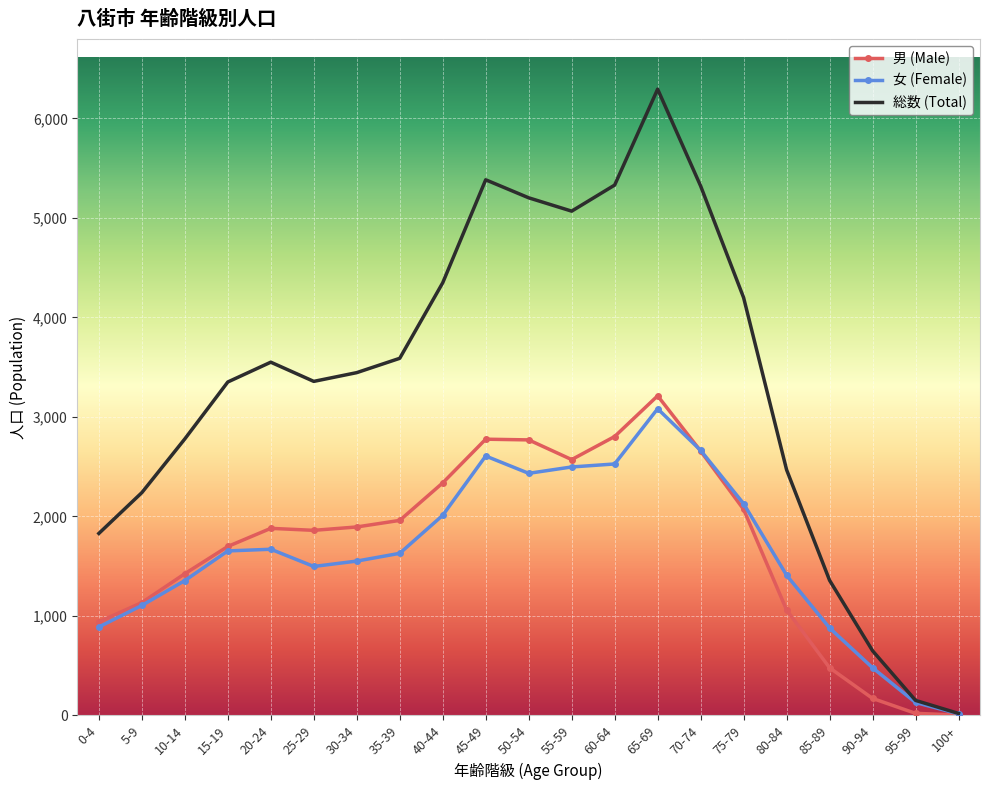

What is the maximum value shown in the chart?

6294